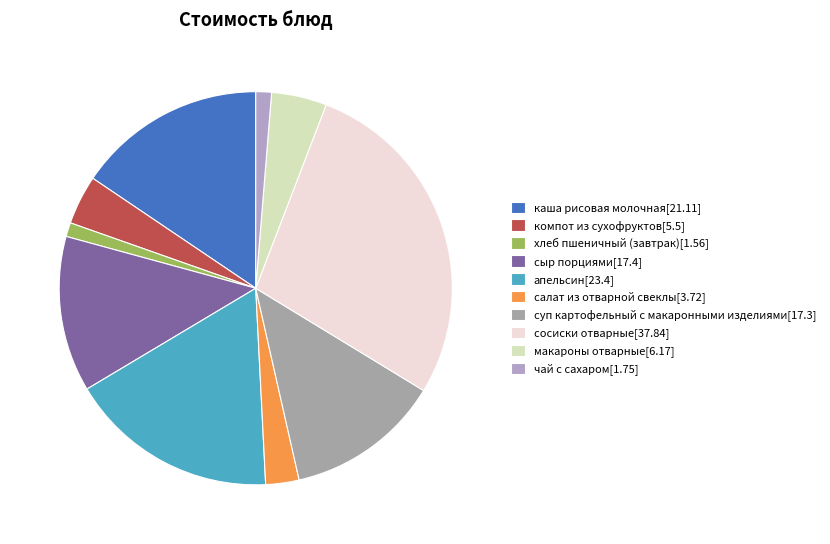

Is the sum of сосиски отварные and компот из сухофруктов greater than half?

No